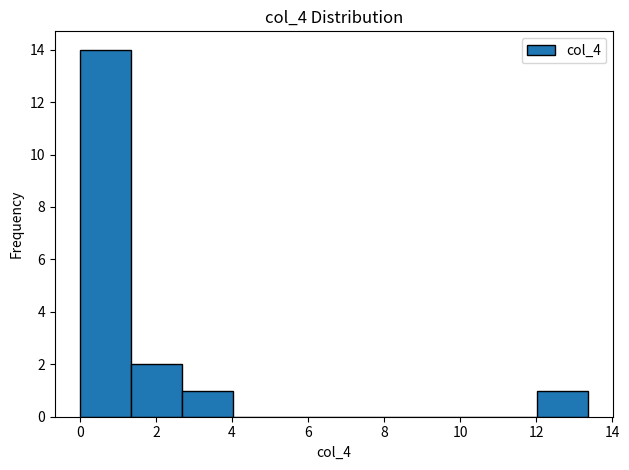

Reading left to right, transcribe this chart: for each bar, give the range it covers on the x-axis and its height. Neither the bar edges nor the heights are printed on the chart, so give them approximately, as read against the axes.

0.0 to 1.4: 14
1.4 to 2.6: 2
2.6 to 4.0: 1
4.0 to 5.4: 0
5.4 to 6.6: 0
6.6 to 8.0: 0
8.0 to 9.4: 0
9.4 to 10.6: 0
10.6 to 12.0: 0
12.0 to 13.4: 1